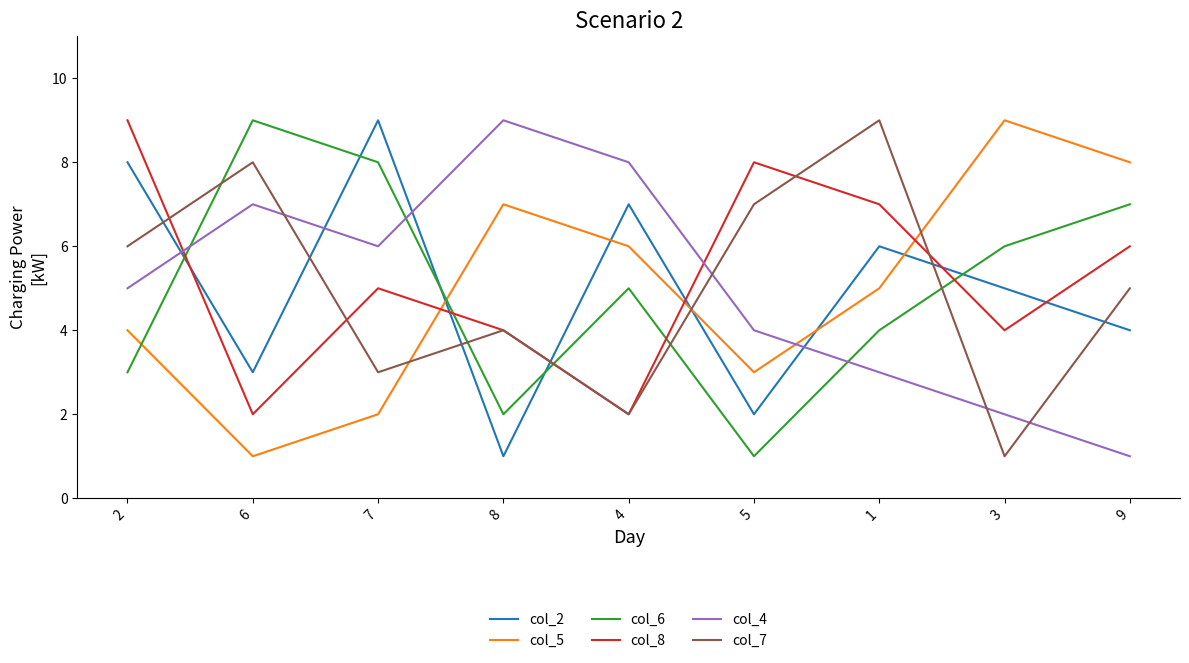

Reading left to right, extract all data points from this chart.

col_2: 2=8	6=3	7=9	8=1	4=7	5=2	1=6	3=5	9=4
col_5: 2=4	6=1	7=2	8=7	4=6	5=3	1=5	3=9	9=8
col_6: 2=3	6=9	7=8	8=2	4=5	5=1	1=4	3=6	9=7
col_8: 2=9	6=2	7=5	8=4	4=2	5=8	1=7	3=4	9=6
col_4: 2=5	6=7	7=6	8=9	4=8	5=4	1=3	3=2	9=1
col_7: 2=6	6=8	7=3	8=4	4=2	5=7	1=9	3=1	9=5